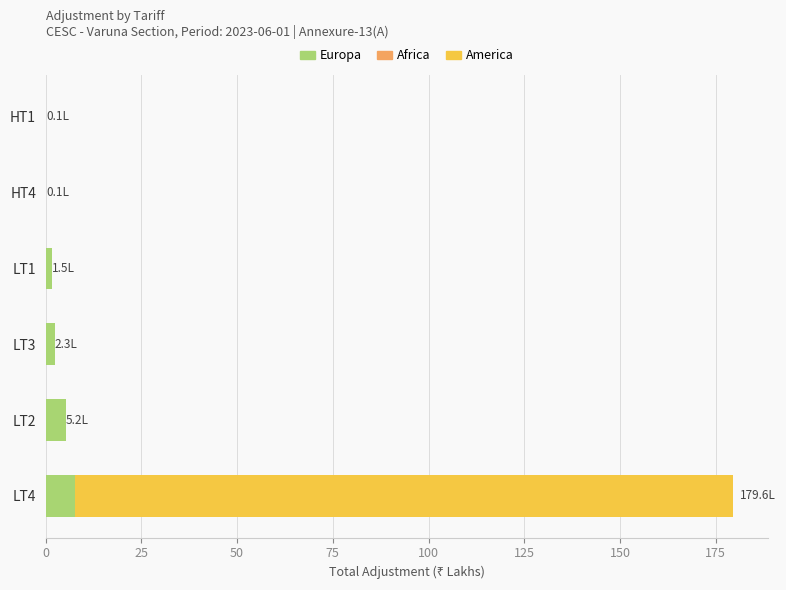

What is the sum of all Europa values?

16.9